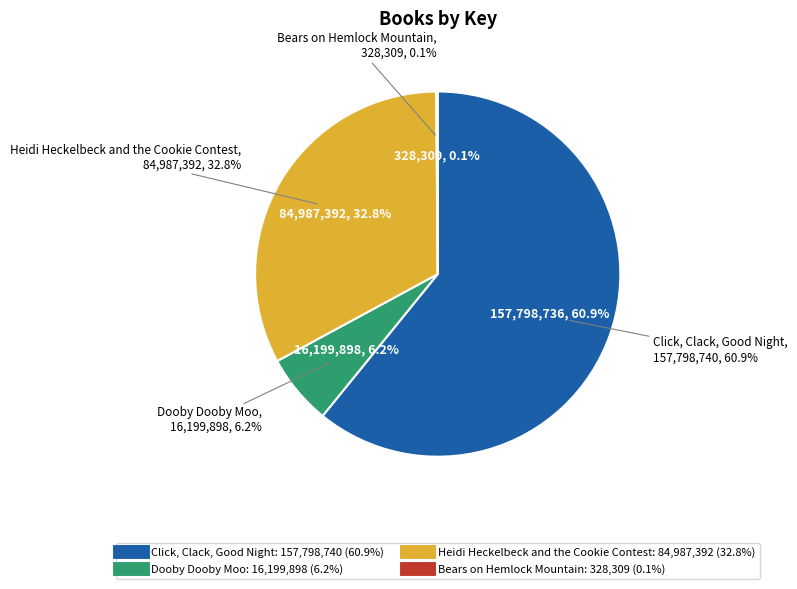

Rank the categories by value from lowest to highest.

Bears on Hemlock Mountain, Dooby Dooby Moo, Heidi Heckelbeck and the Cookie Contest, Click, Clack, Good Night